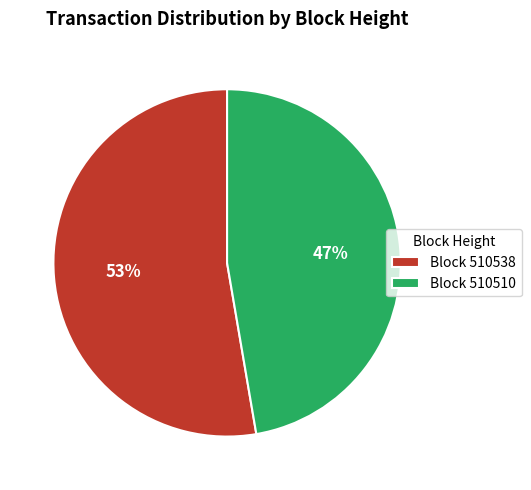

To the nearest percent, what is the average slice percentage?

50%